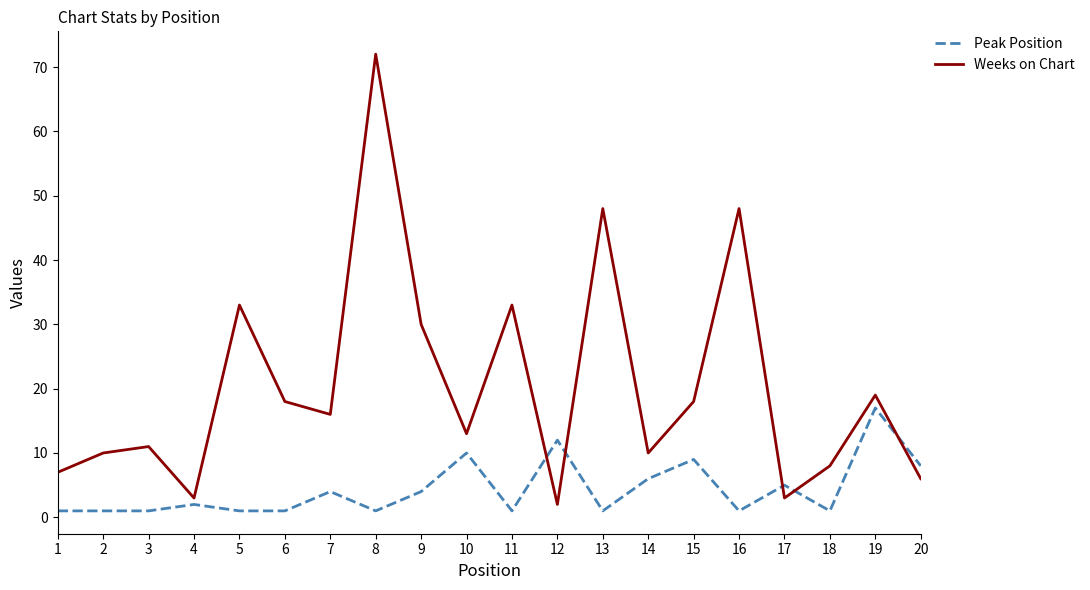

Reading left to right, what are all the values shown in this chart?

Peak Position: 1=1	2=1	3=1	4=2	5=1	6=1	7=4	8=1	9=4	10=10	11=1	12=12	13=1	14=6	15=9	16=1	17=5	18=1	19=17	20=8
Weeks on Chart: 1=7	2=10	3=11	4=3	5=33	6=18	7=16	8=72	9=30	10=13	11=33	12=2	13=48	14=10	15=18	16=48	17=3	18=8	19=19	20=6